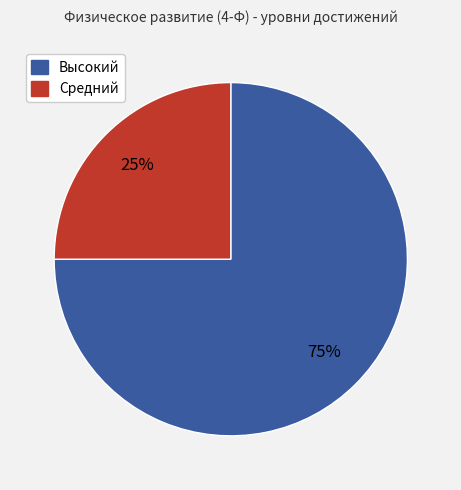

Does any single category account for the majority?

Yes